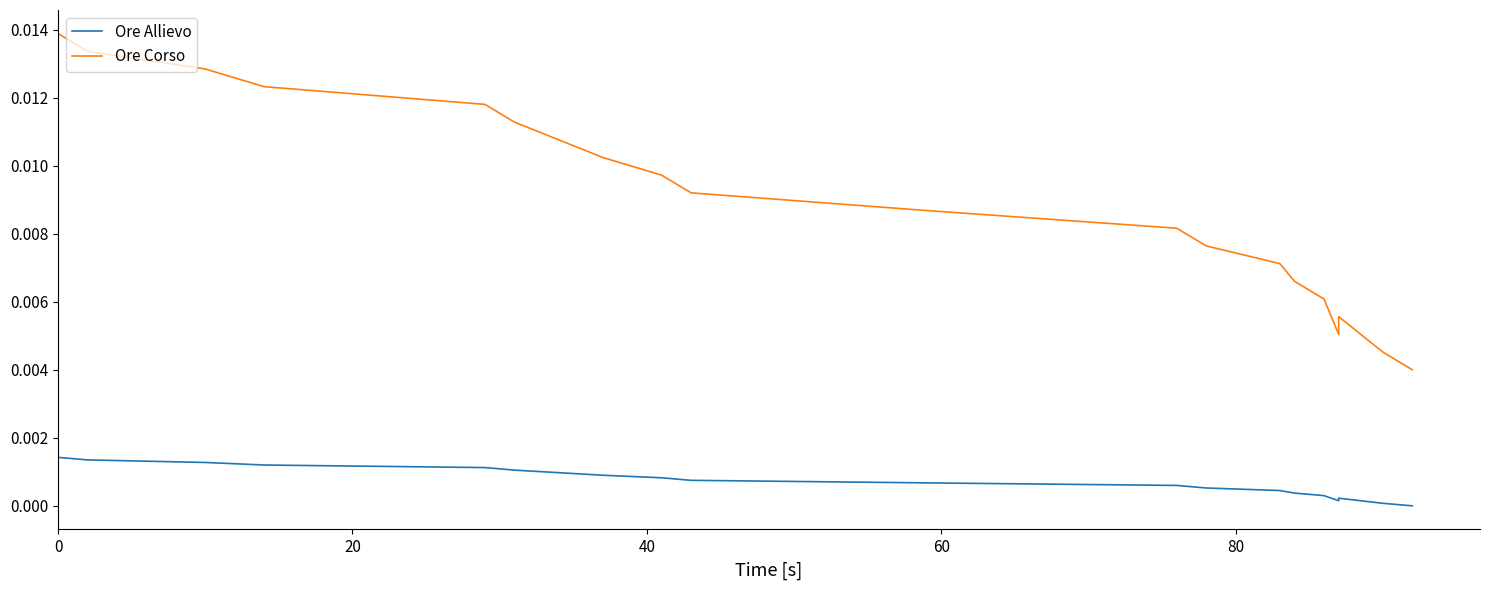

Rank the series by their maximum value, from highest to lowest.

Ore Corso, Ore Allievo